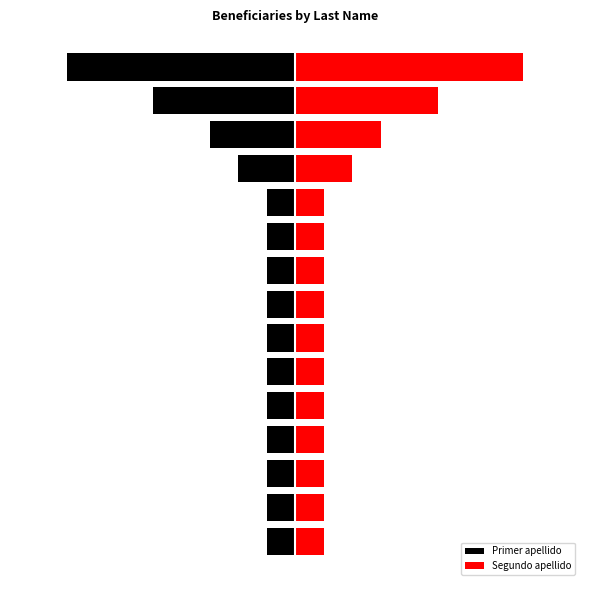

Which series has the largest total across all categories?

Segundo apellido